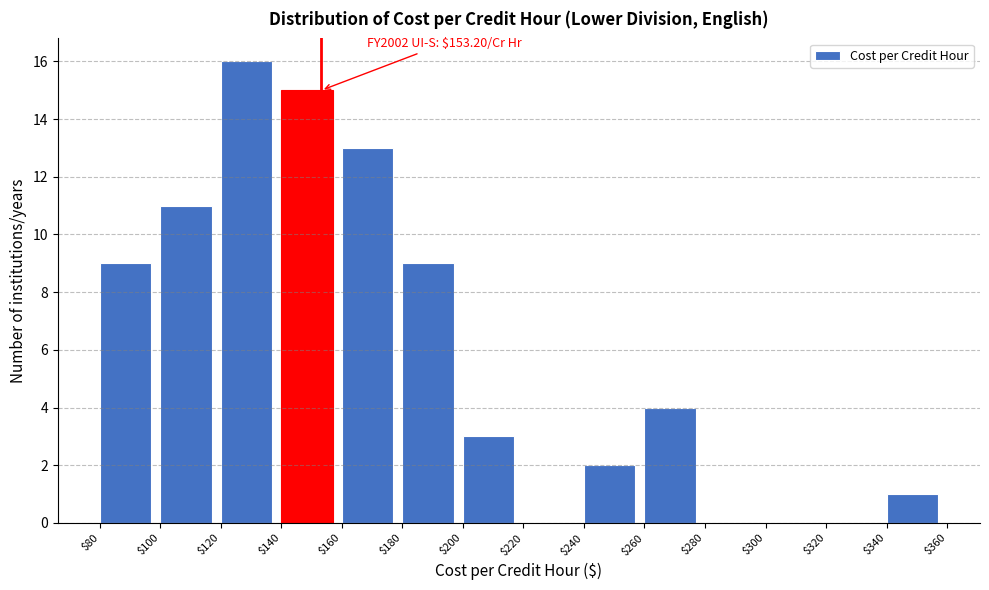

Which range on the x-axis has the tallest bar?

$120 to $140